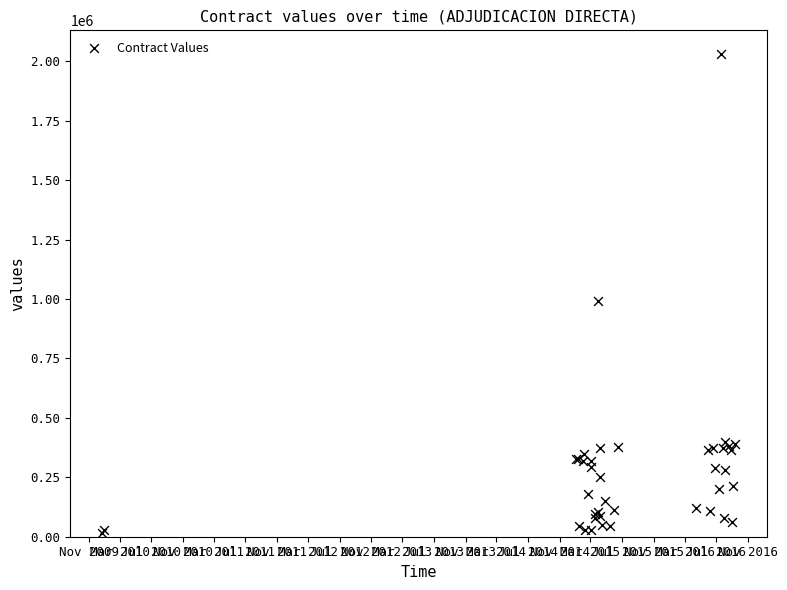

What Y value in the scatter plot is closest to 1022409?

993477.5